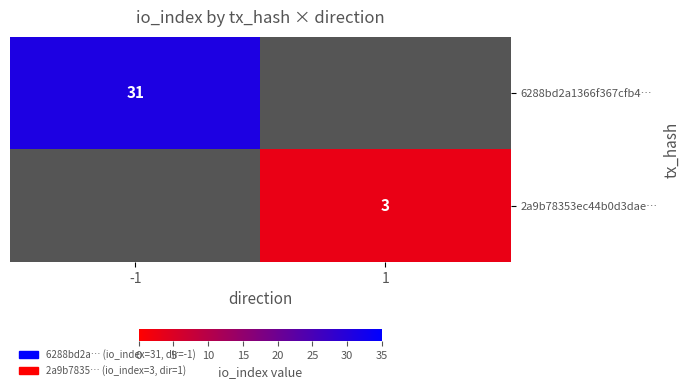

The value of 2a9b78353ec44b0d3dae… at 1 is 1.6. True or false?

False